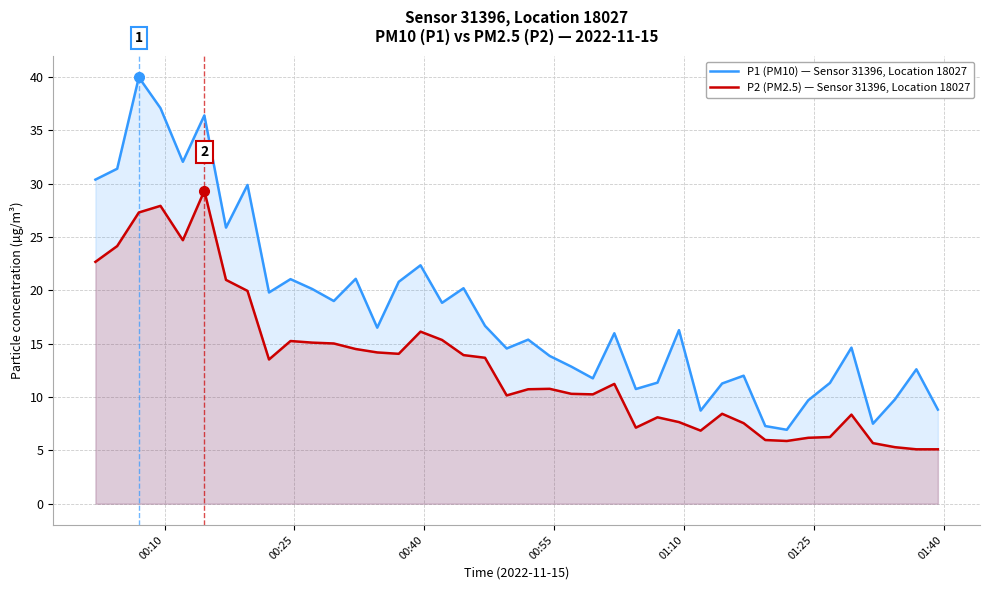

Which series has the largest range (max minus min)?

P1 (PM10) — Sensor 31396, Location 18027